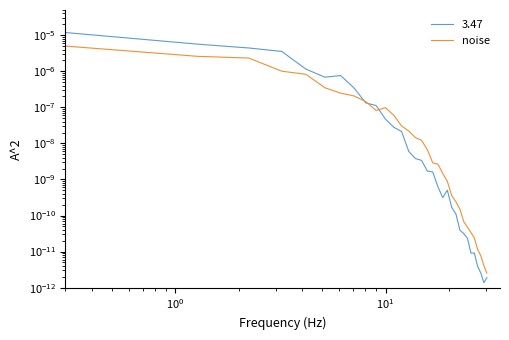

How many points are higher than both their immediate neighbors (excluding endpoints)?

1